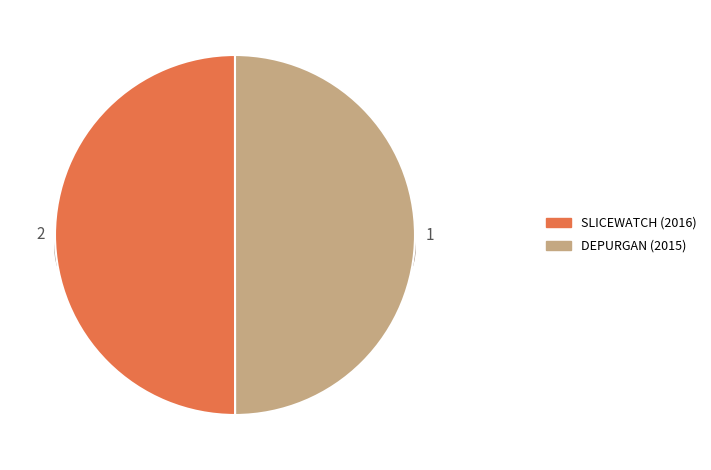

Rank the categories by value from lowest to highest.

DEPURGAN (2015), SLICEWATCH (2016)